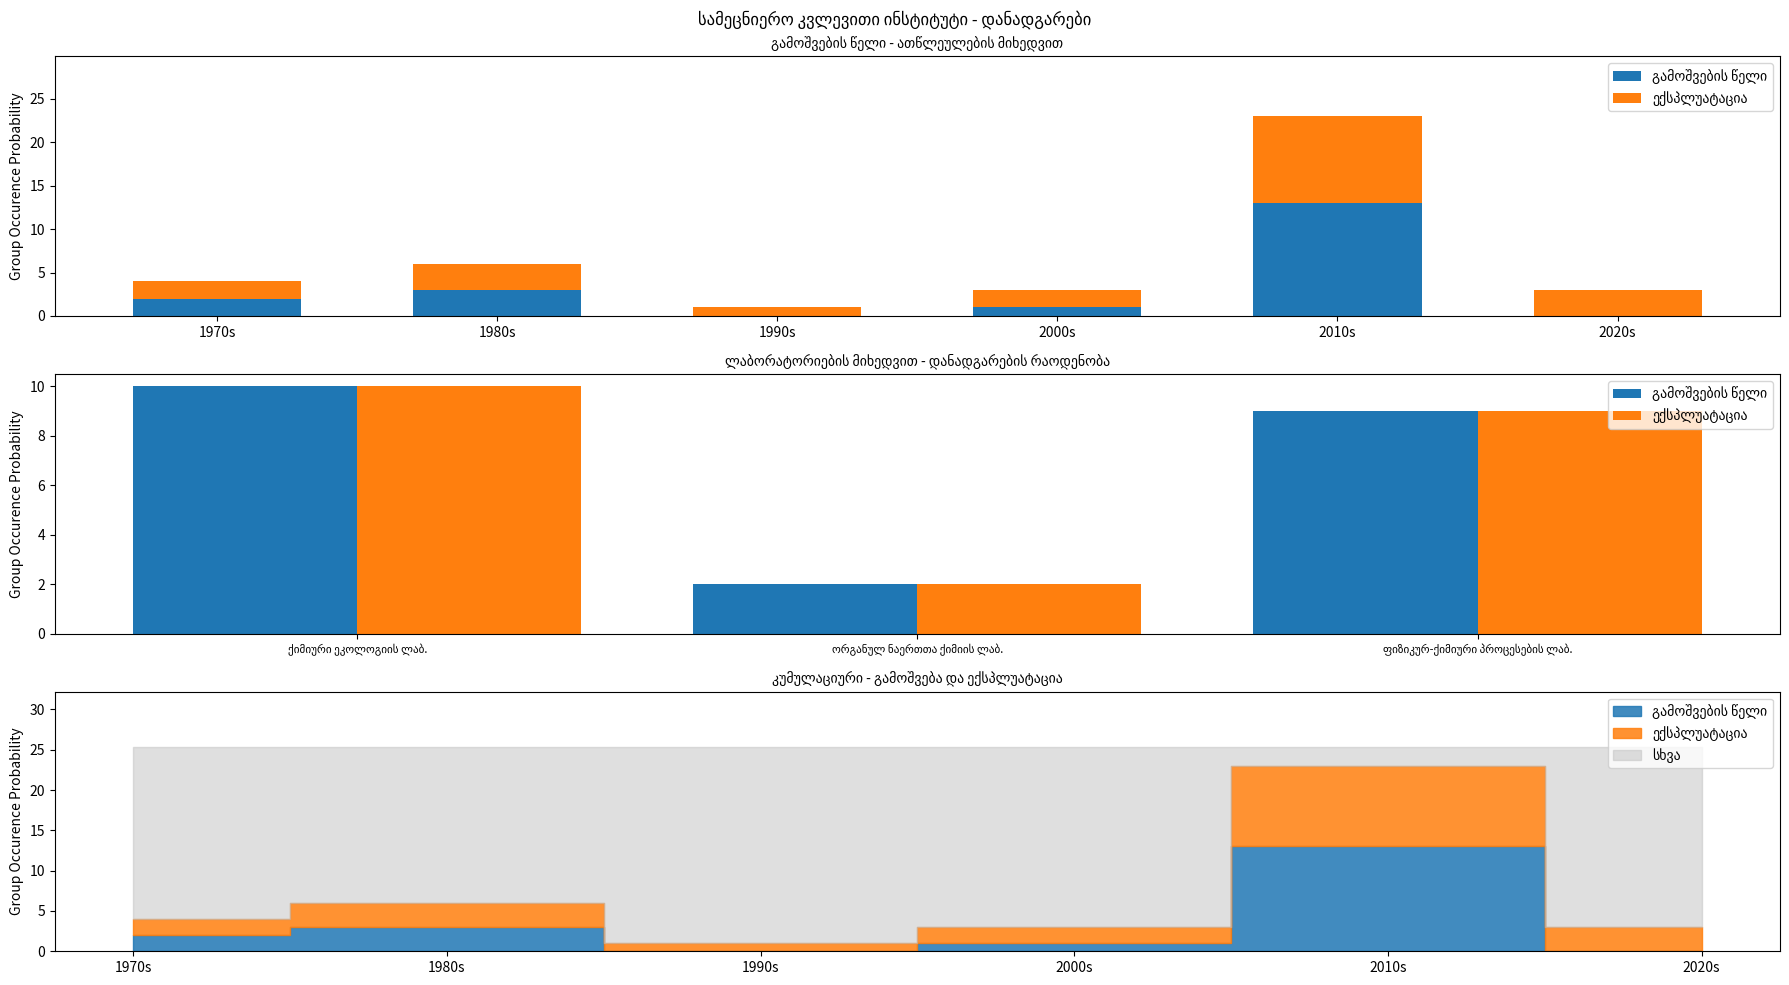

The ექსპლუატაცია series shows 15 at ქიმიური ეკოლოგიის ლაბ.. True or false?

False